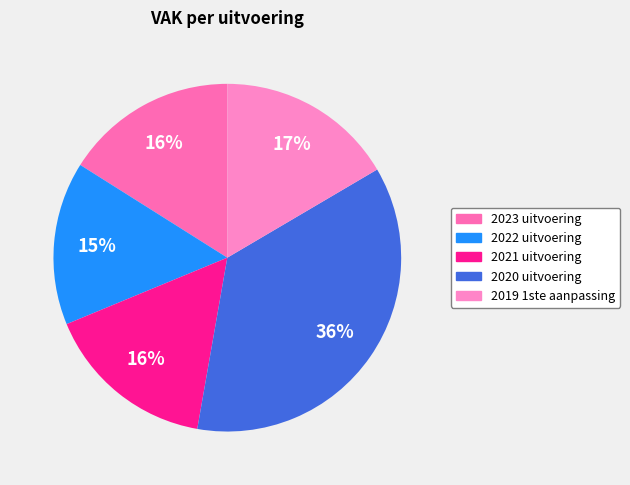

To the nearest percent, what is the difference between the 2020 uitvoering and 2022 uitvoering slice percentages?

21%